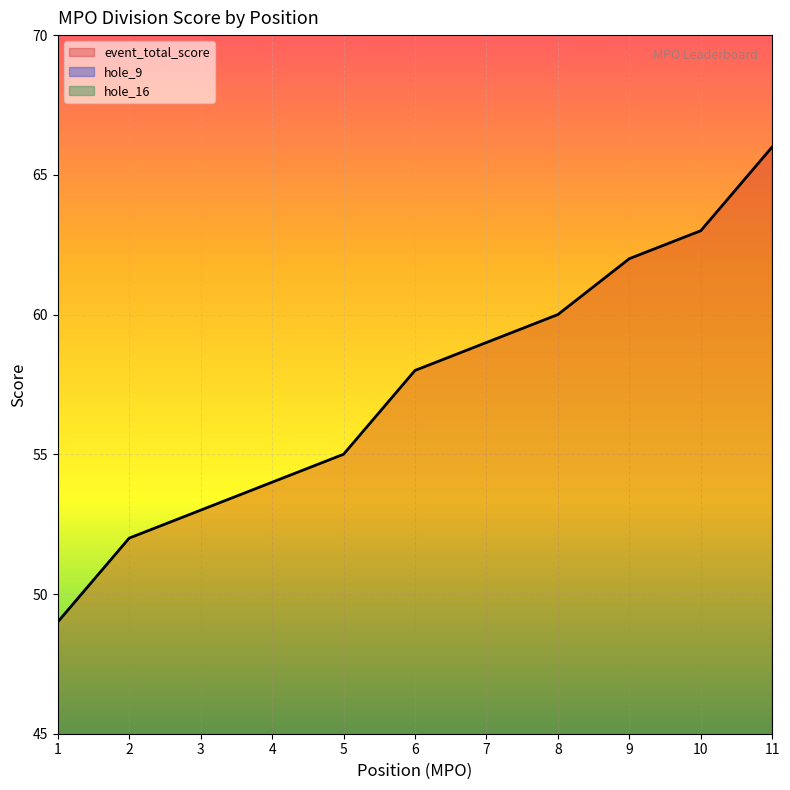

Which series has the largest total across all categories?

event_total_score